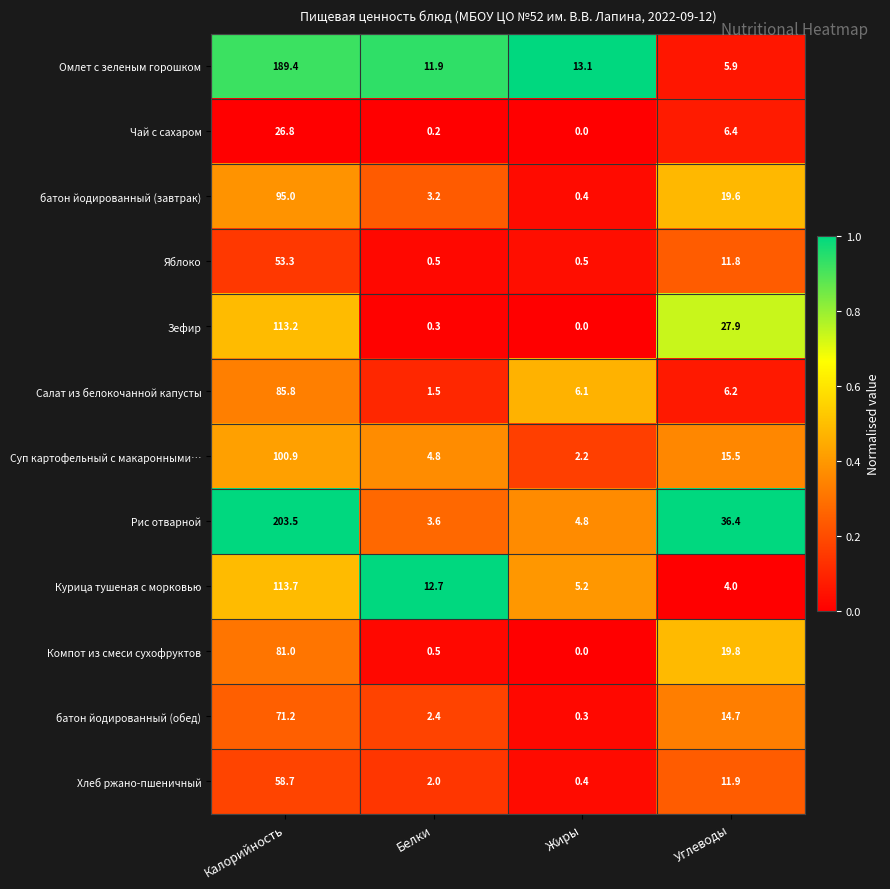

What is the minimum value for Омлет с зеленым горошком?

5.9